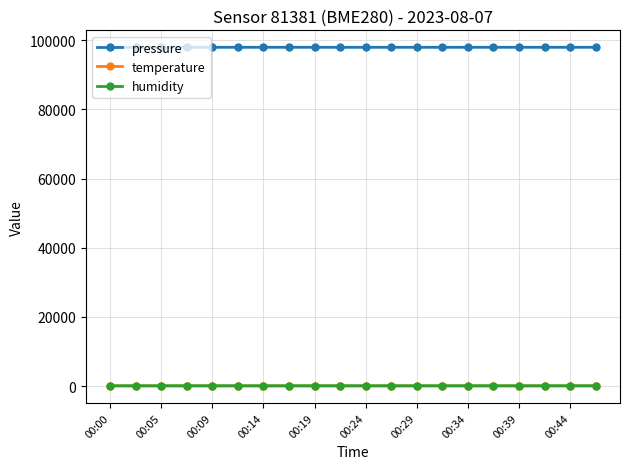

True or false: pressure and temperature intersect in this chart.

False